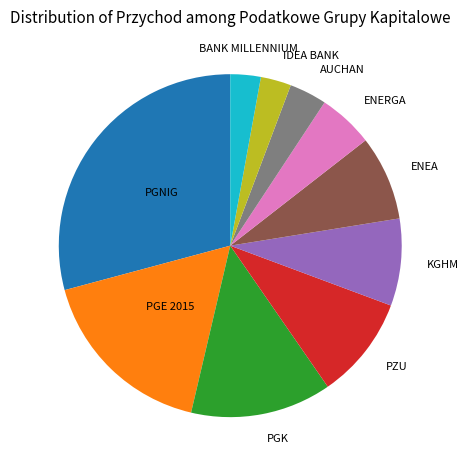

Is there any slice that represents more than half of the pie?

No